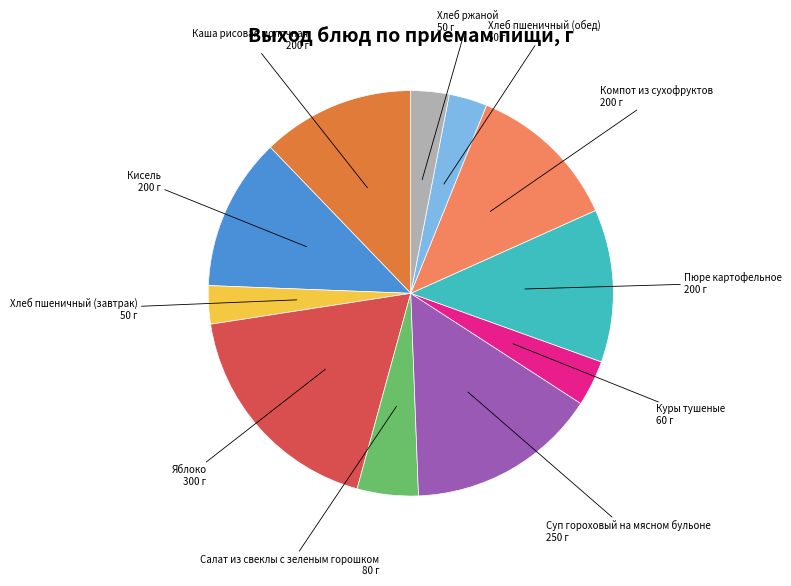

Is there any slice that represents more than half of the pie?

No